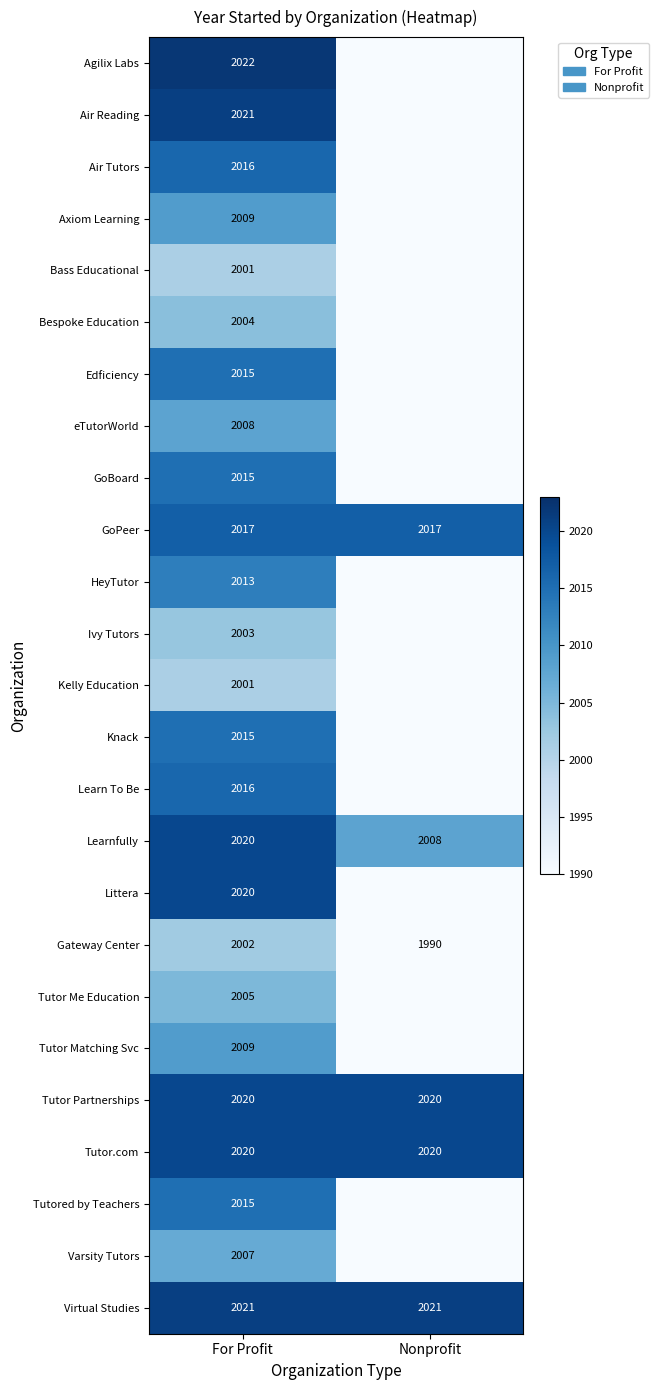

The value of GoBoard at For Profit is 788. True or false?

False